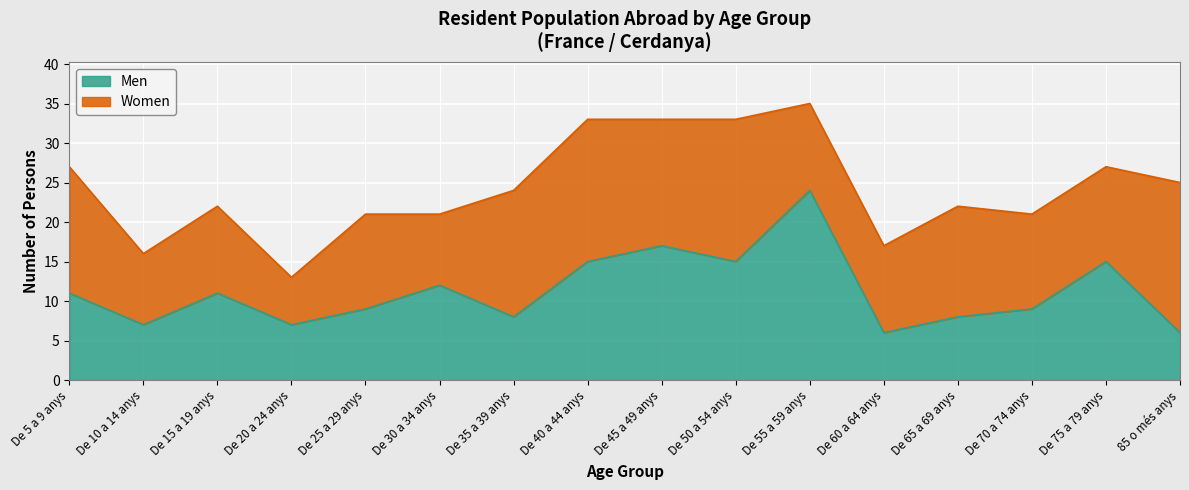

What is the difference between the maximum and minimum values?

18